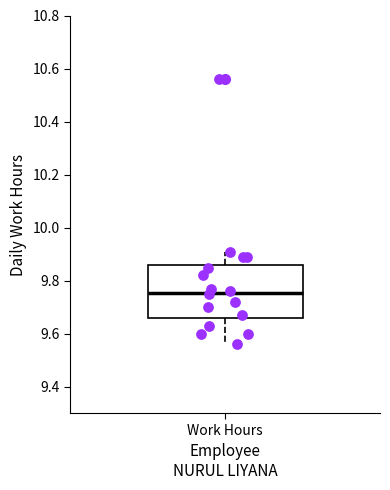

Where does the median line of the box for Work Hours sit on the y-axis? The values are not printed on the chart, so give them approximately, as read against the axis.

9.76